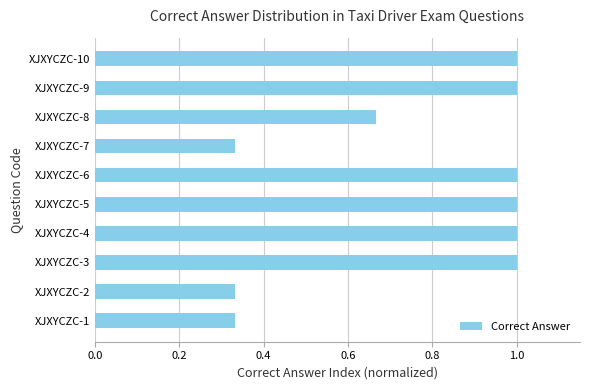

What is the sum of all values?

7.7